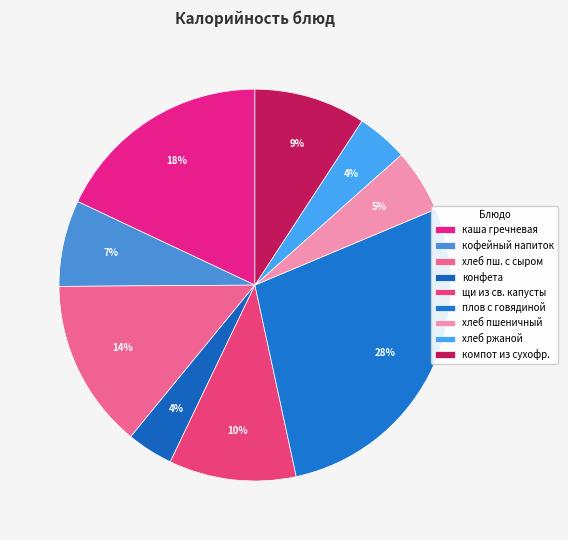

To the nearest percent, what portion does кофейный напиток represent?

7%